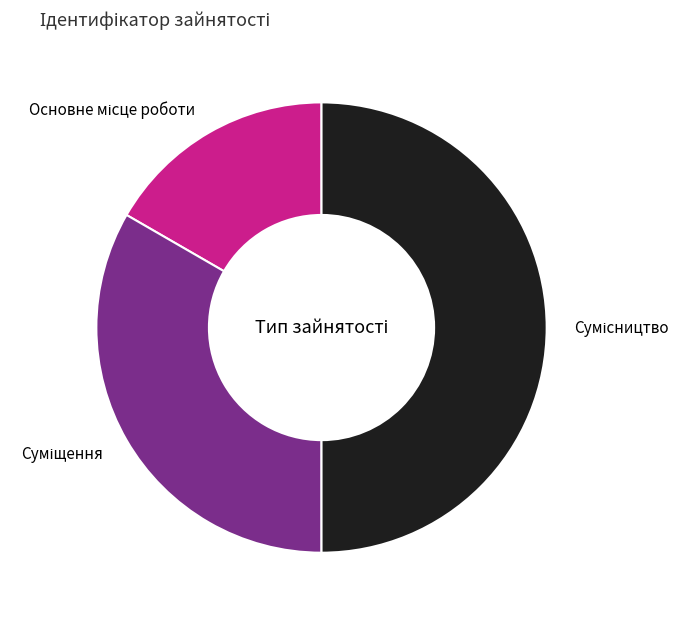

Does any single category account for the majority?

No